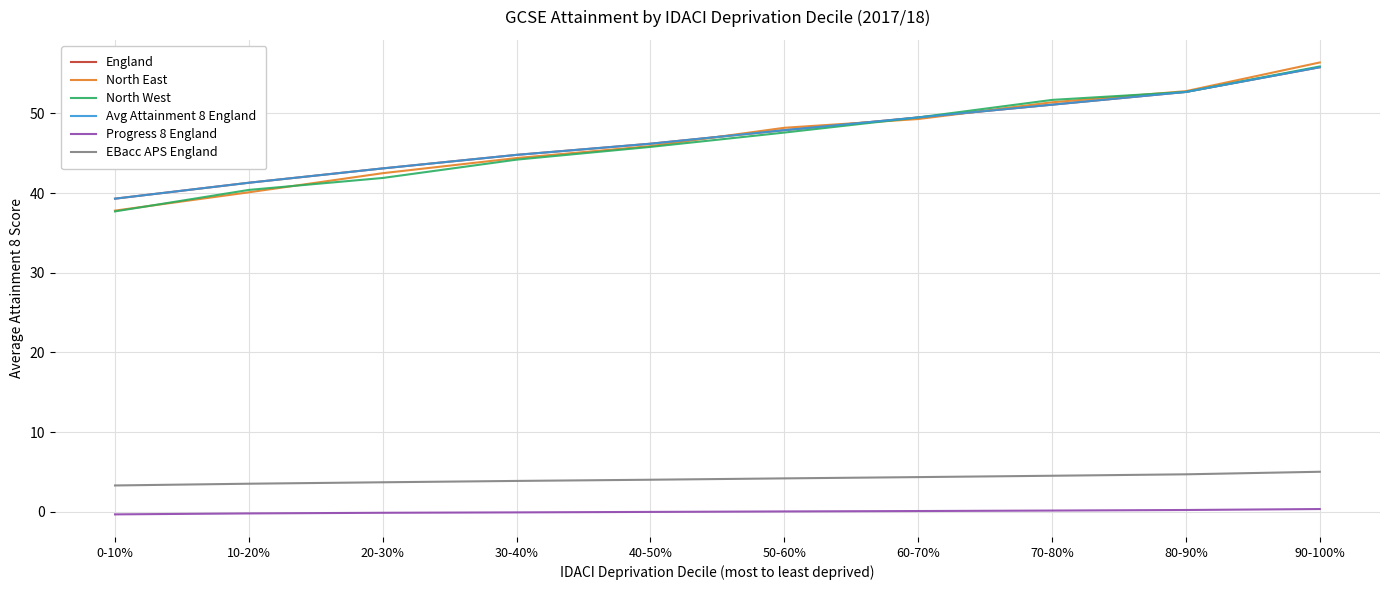

Between 60-70% and 80-90%, which series saw the biggest shift?

North East